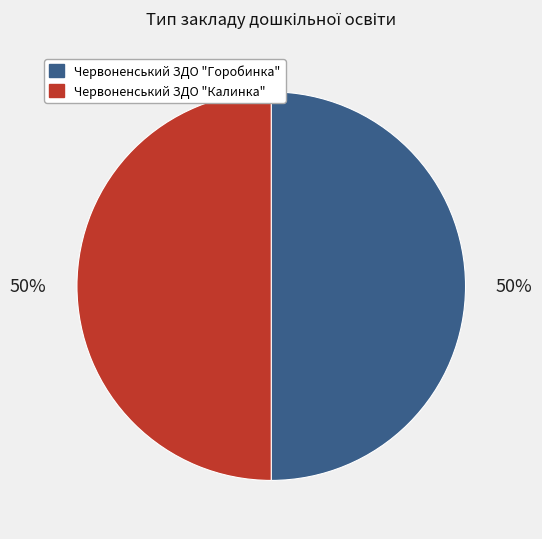

How many segments does this pie chart have?

2